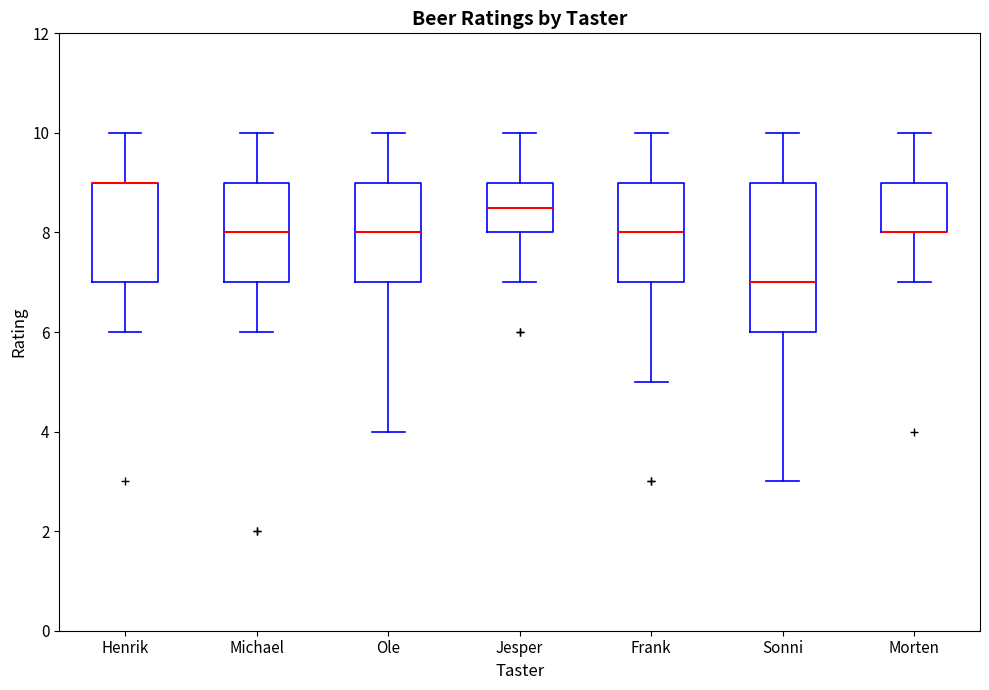

Reading left to right, transcribe this box plot: for each box, give where its median line is, the range the box spans, and where its two whiskers end, as read against the y-axis. The values are not printed on the chart, so give them approximately, as read against the axis.

Henrik: median 9.0 (drawn on the box's upper edge), box 7.0 to 9.0, whiskers 6.0 to 10.0
Michael: median 8.0, box 7.0 to 9.0, whiskers 6.0 to 10.0
Ole: median 8.0, box 7.0 to 9.0, whiskers 4.0 to 10.0
Jesper: median 8.6, box 8.0 to 9.0, whiskers 7.0 to 10.0
Frank: median 8.0, box 7.0 to 9.0, whiskers 5.0 to 10.0
Sonni: median 7.0, box 6.0 to 9.0, whiskers 3.0 to 10.0
Morten: median 8.0 (drawn on the box's lower edge), box 8.0 to 9.0, whiskers 7.0 to 10.0